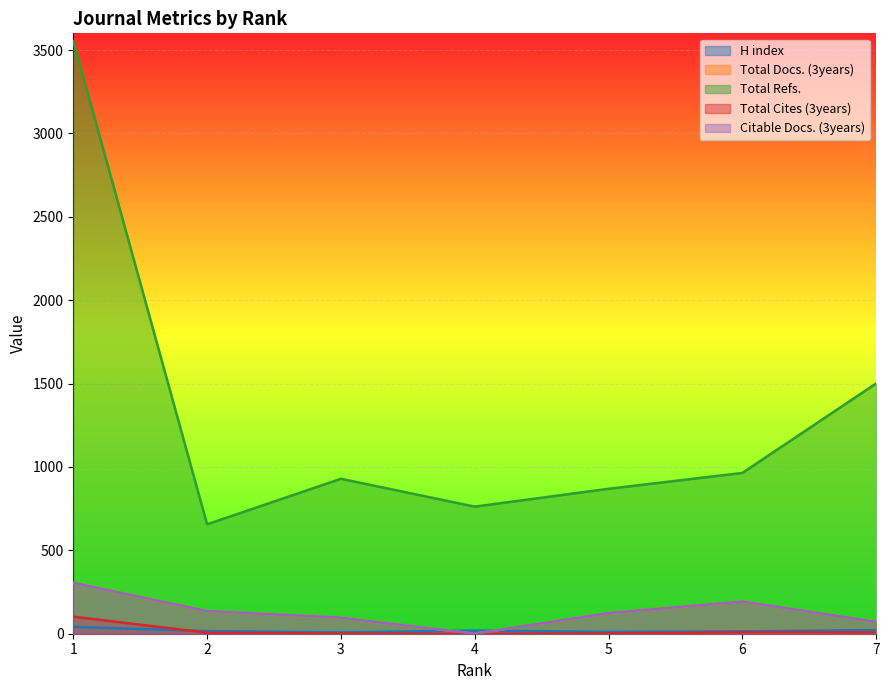

How many data points does each series have?

7